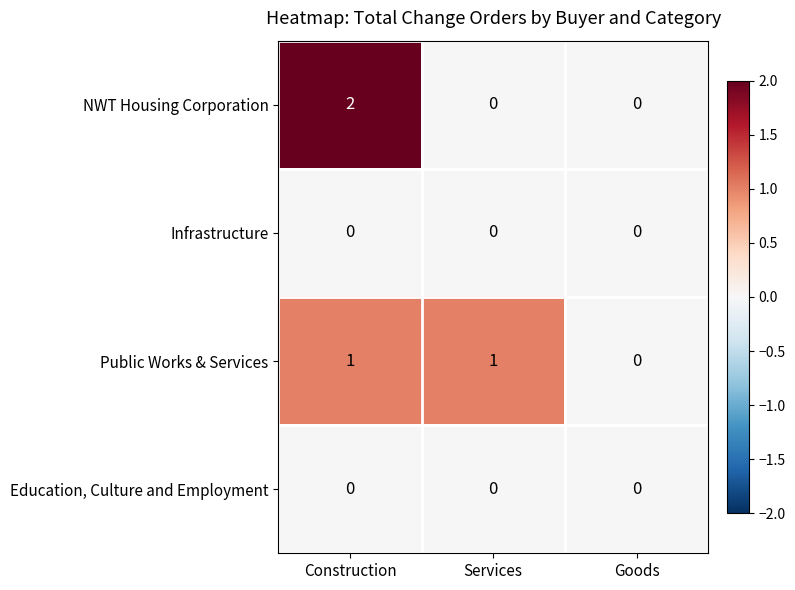

What is the total value across all series at Construction?

3